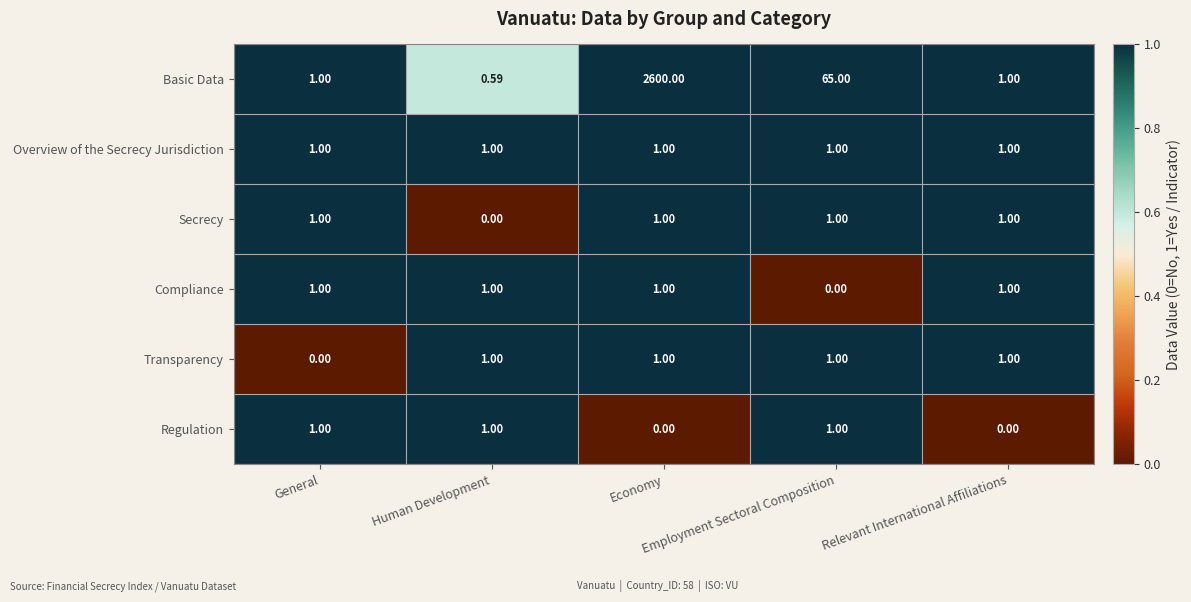

List the series in order of their peak value, highest first.

Basic Data, Overview of the Secrecy Jurisdiction, Secrecy, Compliance, Transparency, Regulation